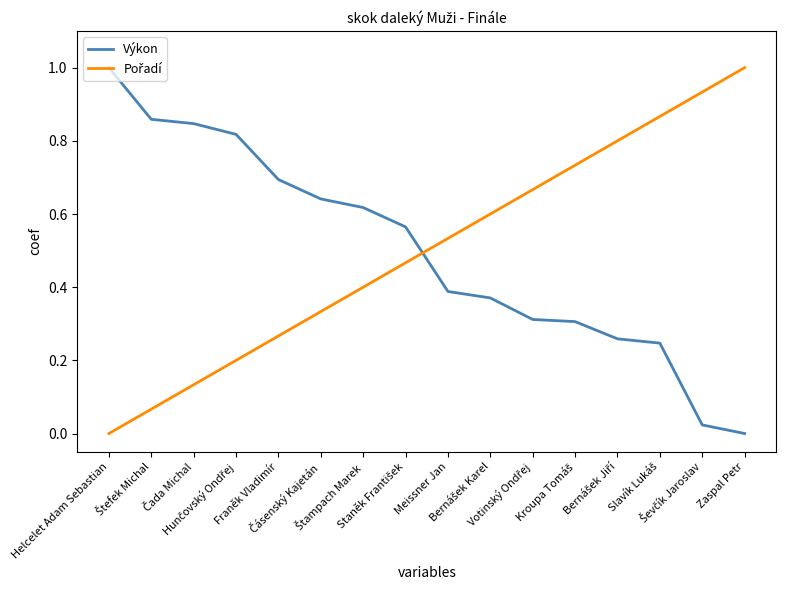

How many values in Výkon are above zero?

15